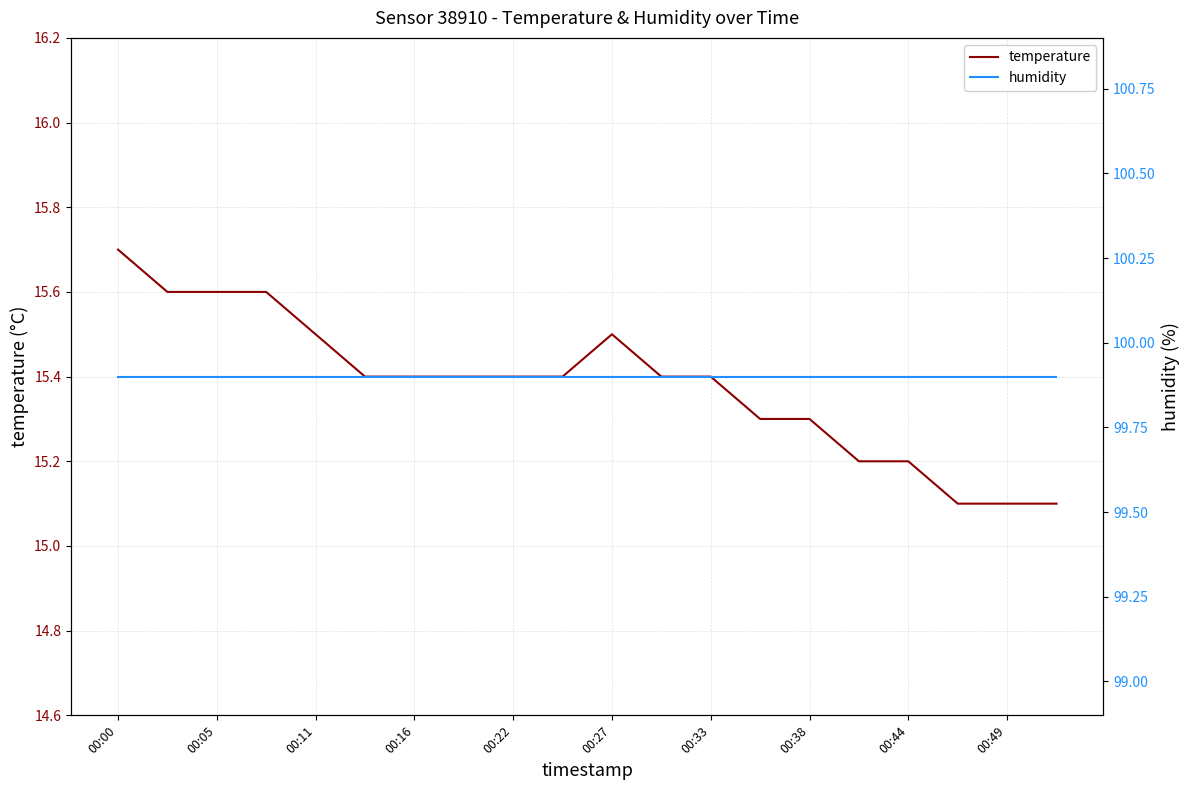

The temperature series shows 25.9 at 00:11. True or false?

False